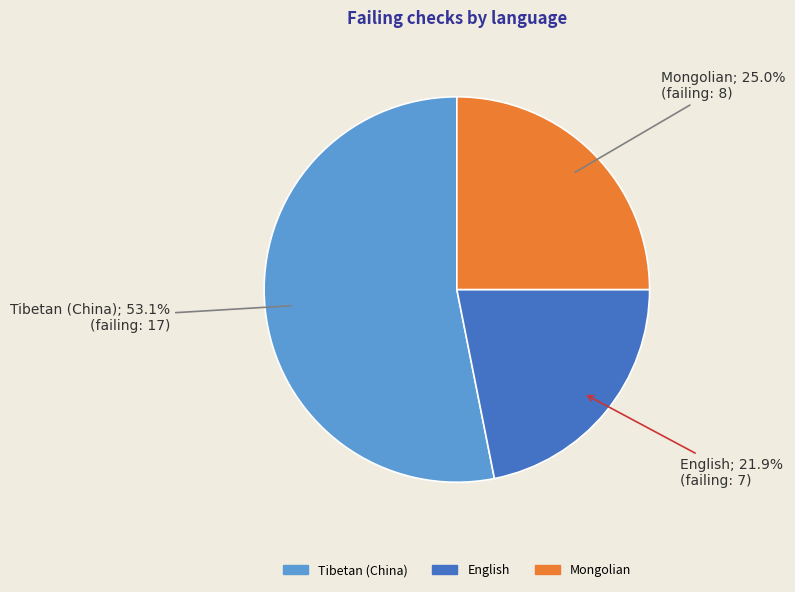

What is the ratio of the value at English to the value at Mongolian?

0.9